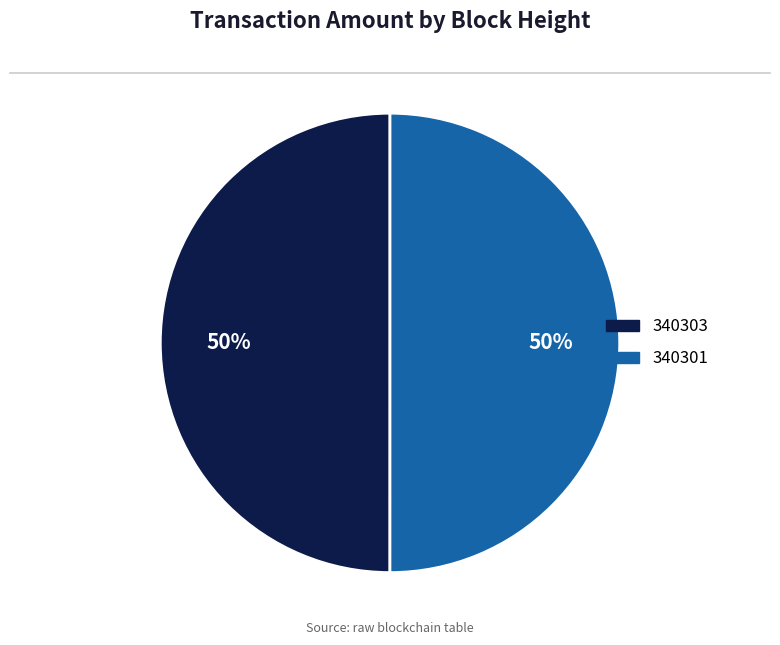

The 340303 slice represents 12% of the pie. True or false?

False